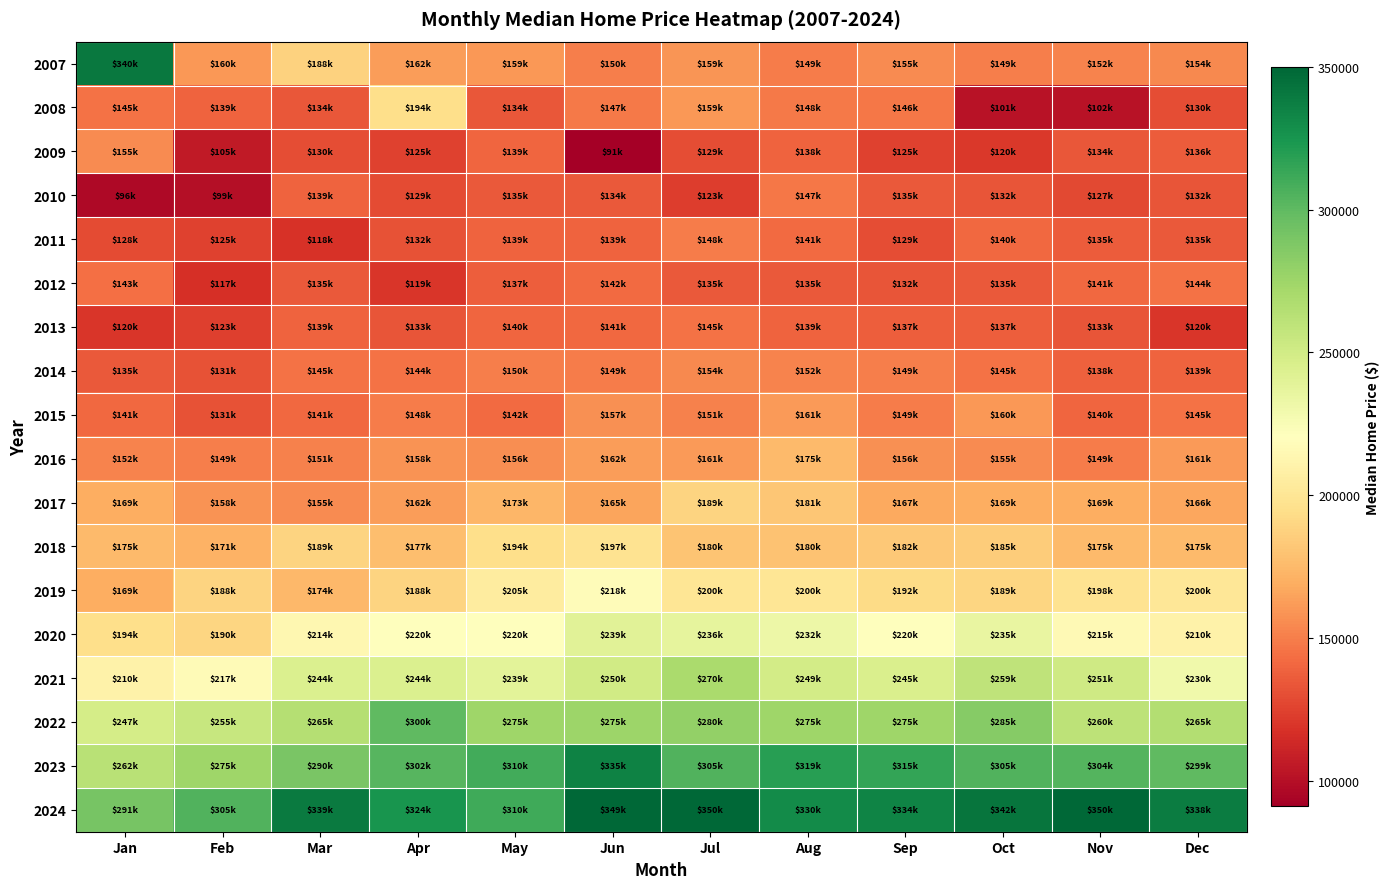

Which series changed the most between Jun and Dec?

2009